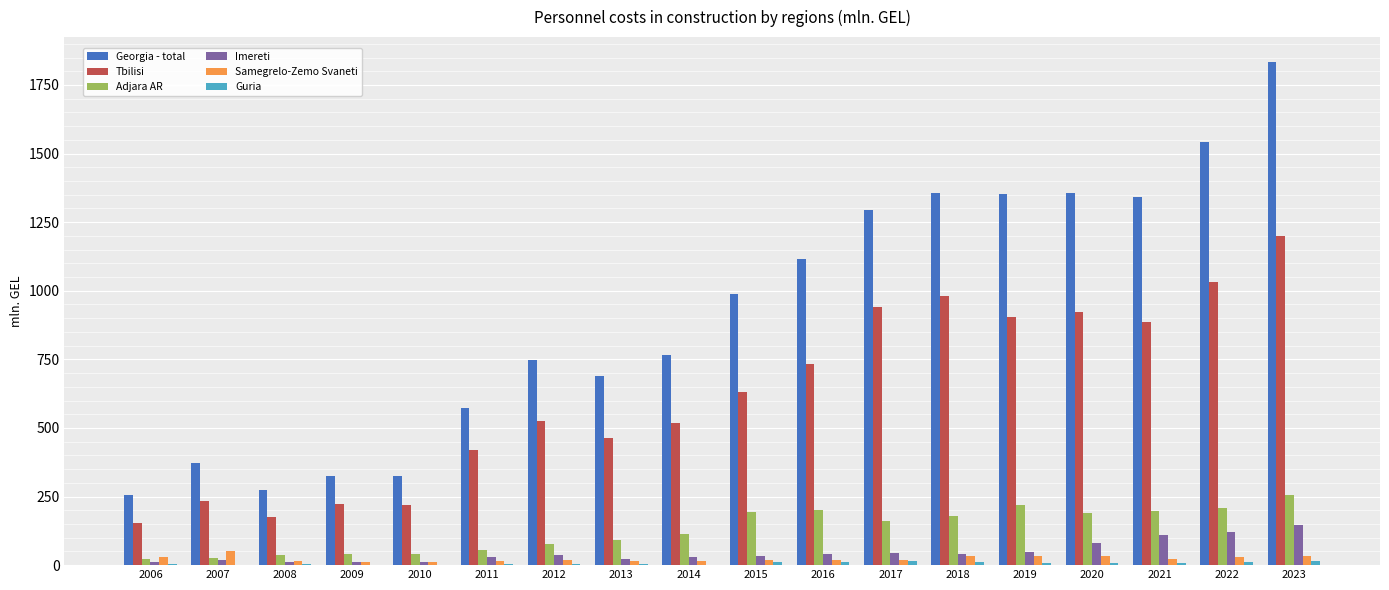

What is the sum of all Imereti values?

838.8